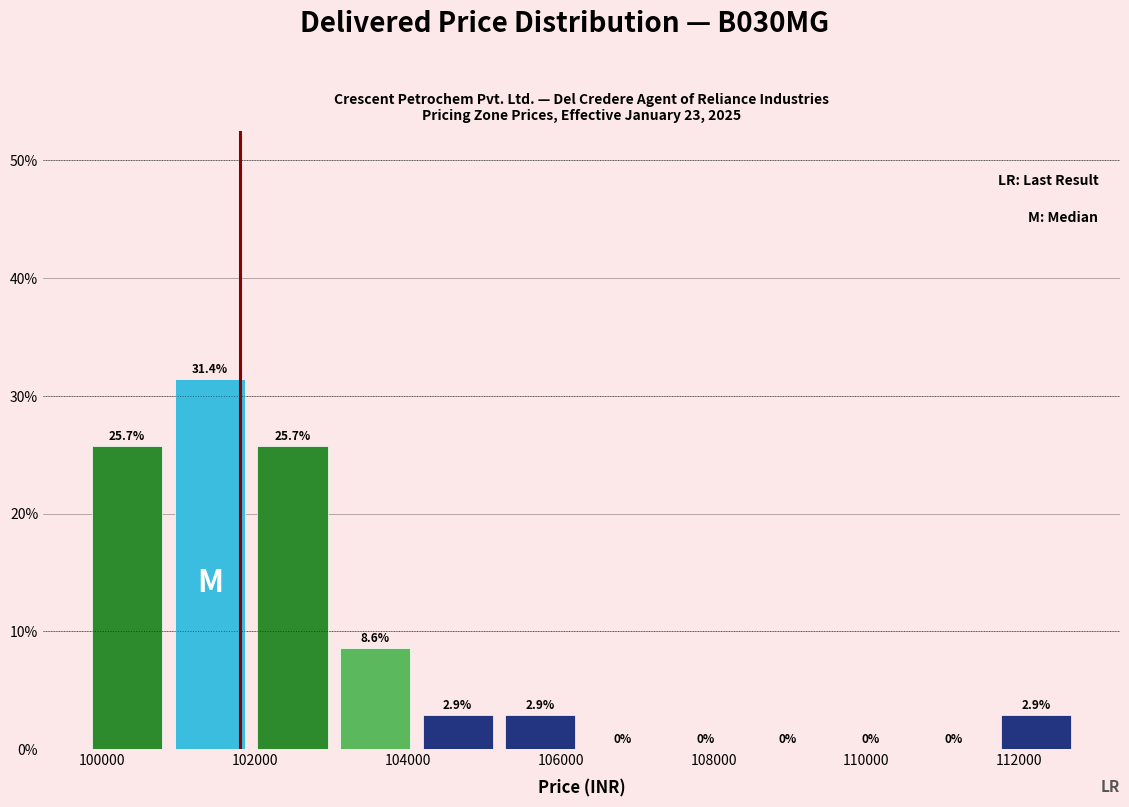

Reading left to right, list every bar in this chart as the range it spans on the x-axis followed by its height. The bar edges are not printed on the chart, so give them approximately, as read against the axis.

99800 to 100800: 25.7
100800 to 102000: 31.4
102000 to 103000: 25.7
103000 to 104200: 8.6
104200 to 105200: 2.9
105200 to 106200: 2.9
106200 to 107400: 0.0
107400 to 108400: 0.0
108400 to 109600: 0.0
109600 to 110600: 0.0
110600 to 111600: 0.0
111600 to 112800: 2.9